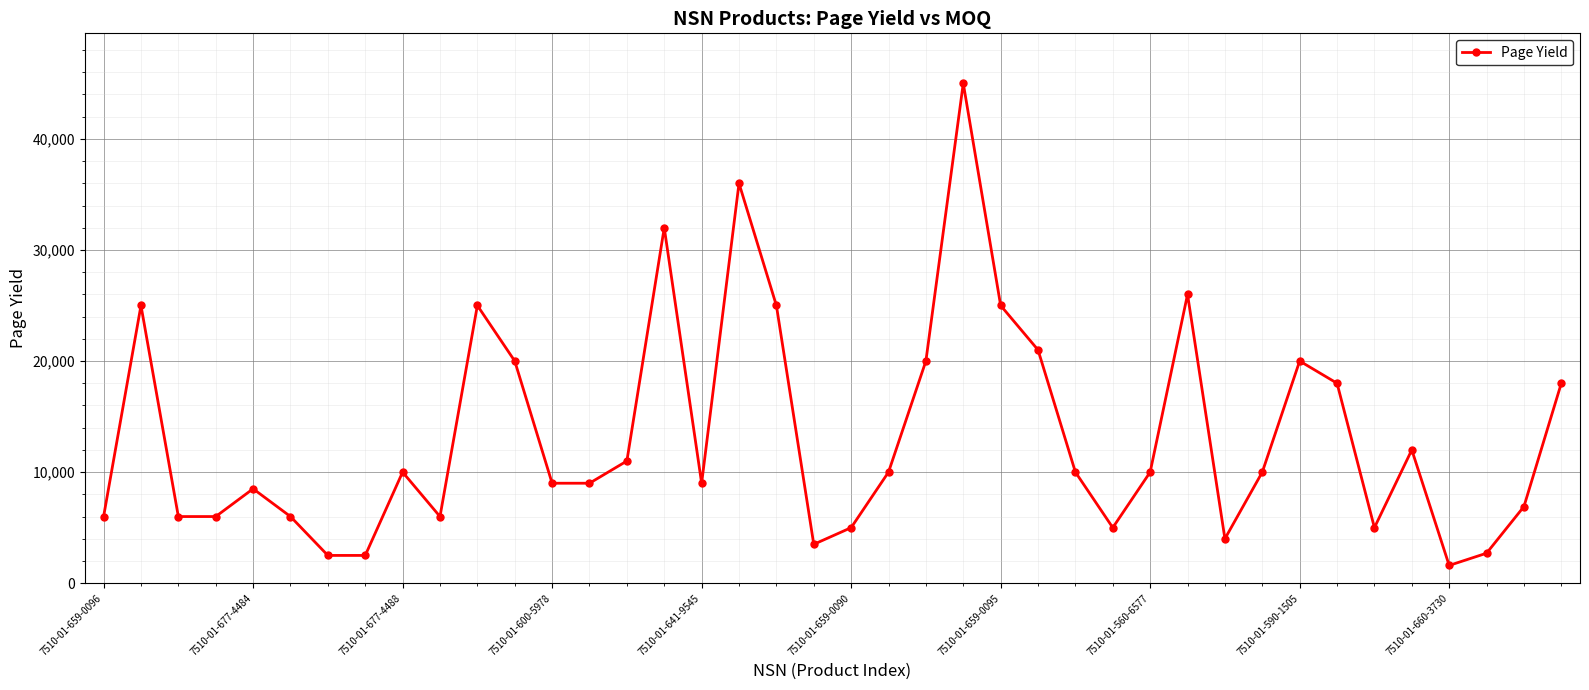

What is the value of the 17th point from the left?

9000